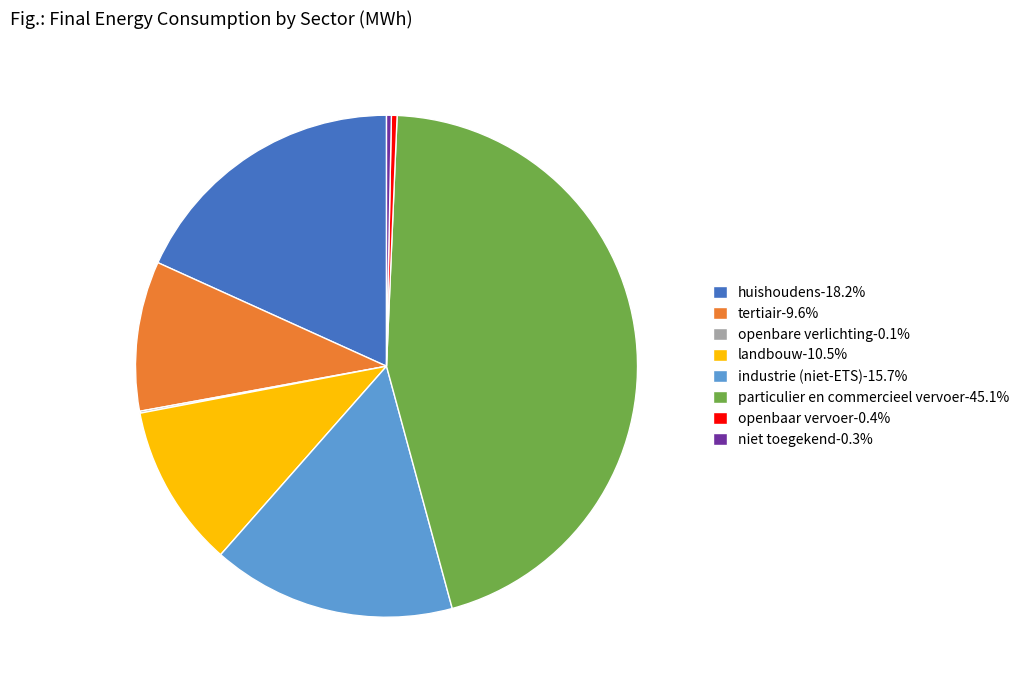

Which category has the biggest portion of the pie?

particulier en commercieel vervoer